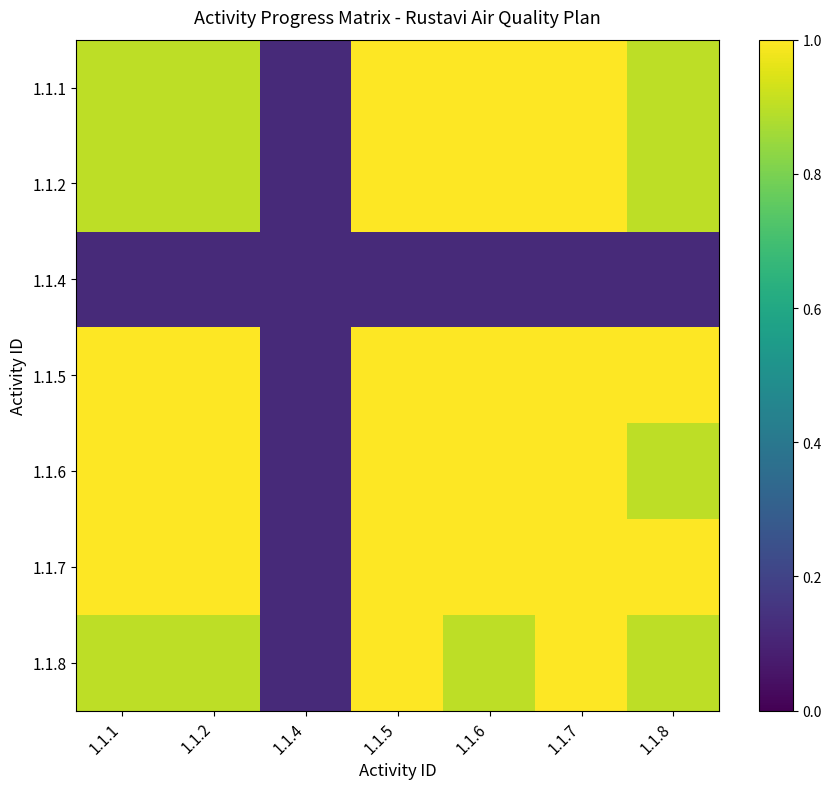

Reading left to right, extract all data points from this chart.

1.1.1: 1.1.1=0.9	1.1.2=0.9	1.1.4=0.1	1.1.5=1.0	1.1.6=1.0	1.1.7=1.0	1.1.8=0.9
1.1.2: 1.1.1=0.9	1.1.2=0.9	1.1.4=0.1	1.1.5=1.0	1.1.6=1.0	1.1.7=1.0	1.1.8=0.9
1.1.4: 1.1.1=0.1	1.1.2=0.1	1.1.4=0.1	1.1.5=0.1	1.1.6=0.1	1.1.7=0.1	1.1.8=0.1
1.1.5: 1.1.1=1.0	1.1.2=1.0	1.1.4=0.1	1.1.5=1.0	1.1.6=1.0	1.1.7=1.0	1.1.8=1.0
1.1.6: 1.1.1=1.0	1.1.2=1.0	1.1.4=0.1	1.1.5=1.0	1.1.6=1.0	1.1.7=1.0	1.1.8=0.9
1.1.7: 1.1.1=1.0	1.1.2=1.0	1.1.4=0.1	1.1.5=1.0	1.1.6=1.0	1.1.7=1.0	1.1.8=1.0
1.1.8: 1.1.1=0.9	1.1.2=0.9	1.1.4=0.1	1.1.5=1.0	1.1.6=0.9	1.1.7=1.0	1.1.8=0.9